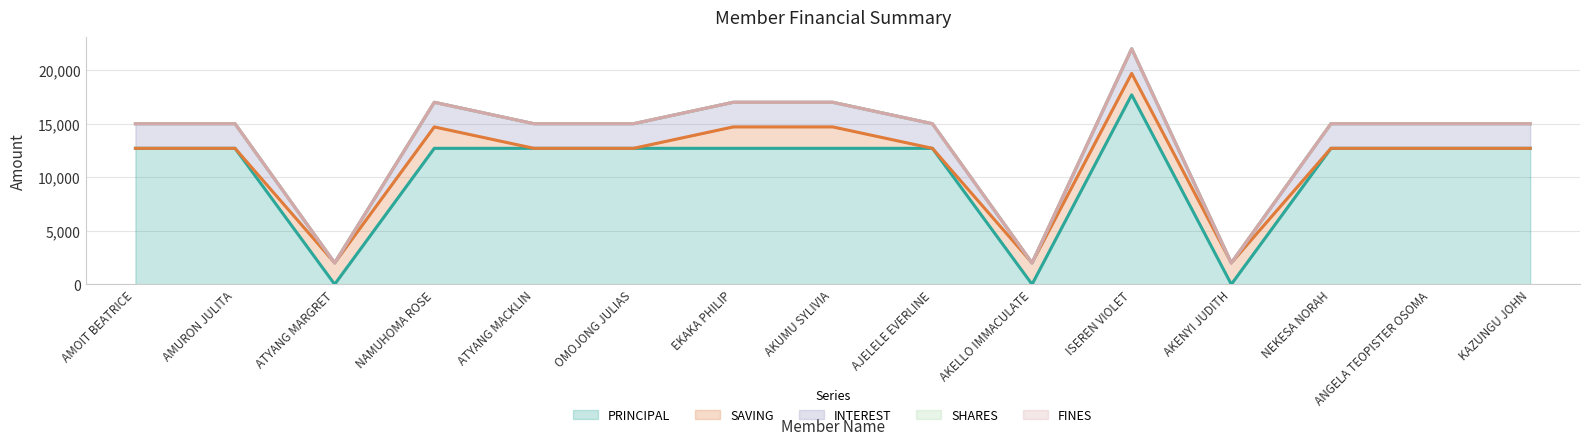

True or false: SAVING and FINES cross at least once.

False